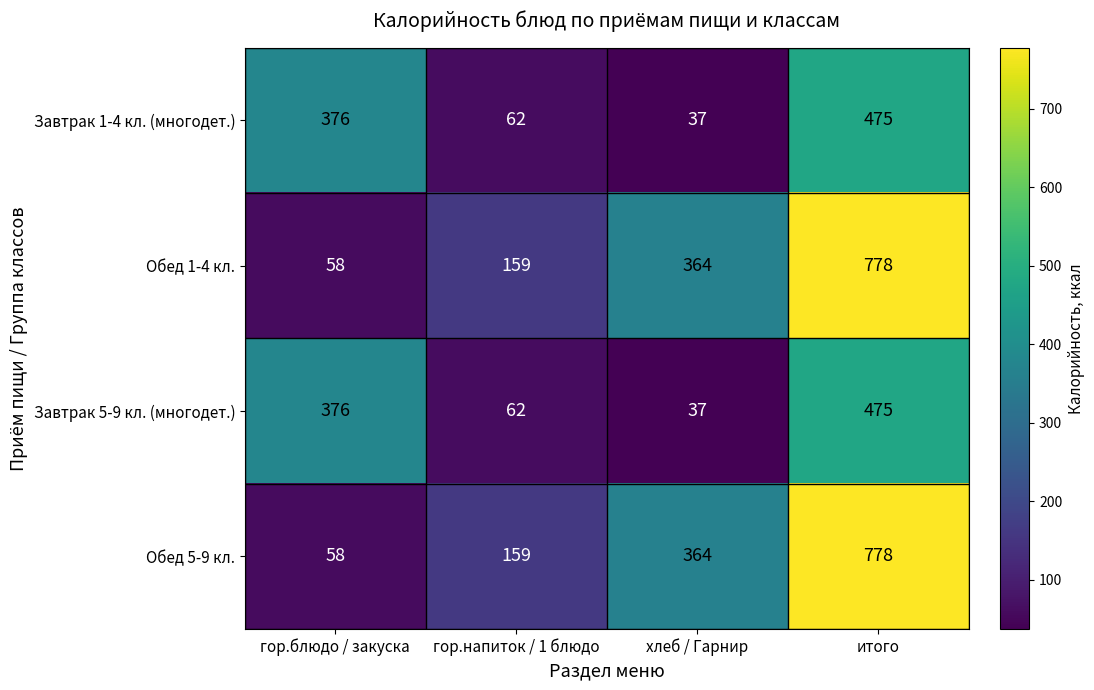

What is the sum of the Обед 1-4 кл. values at гор.напиток / 1 блюдо and хлеб / Гарнир?

523